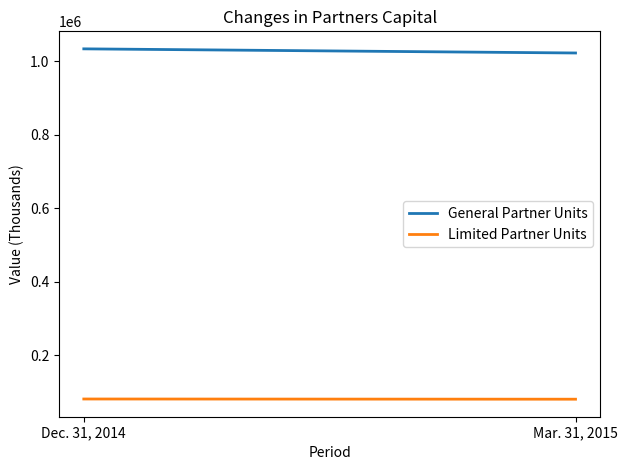

How many distinct data groups are displayed?

2